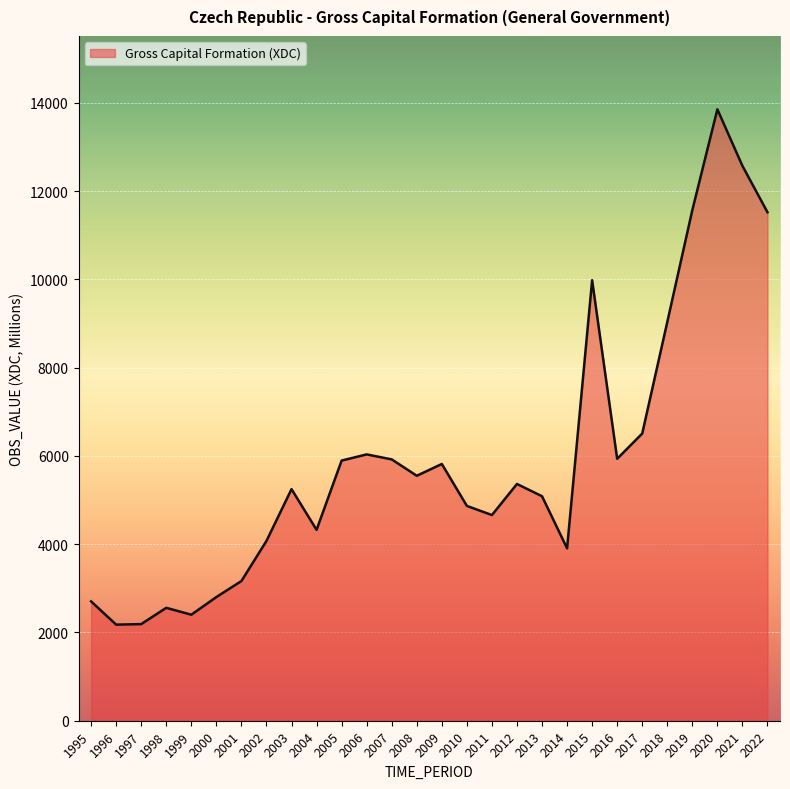

What is the difference between the values at 2011 and 2008?

890